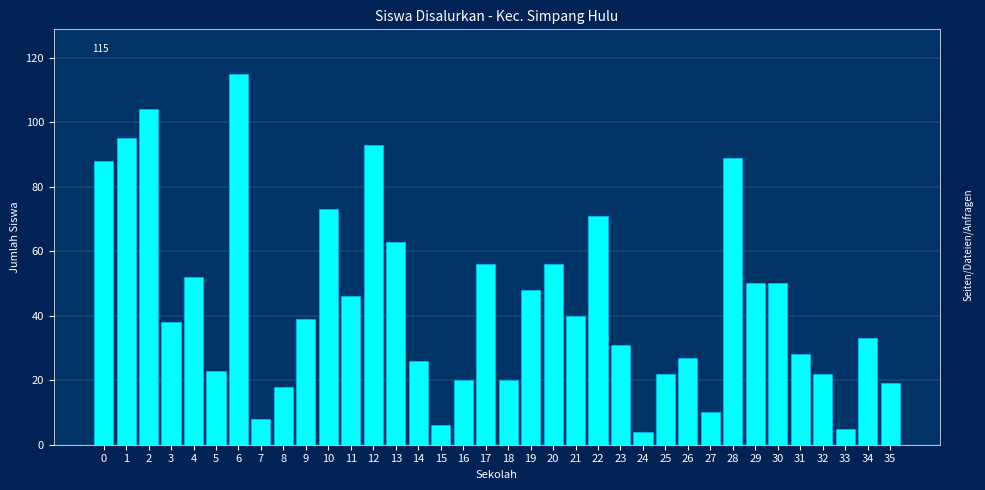

What is the change in value from 0 to 24?

-84